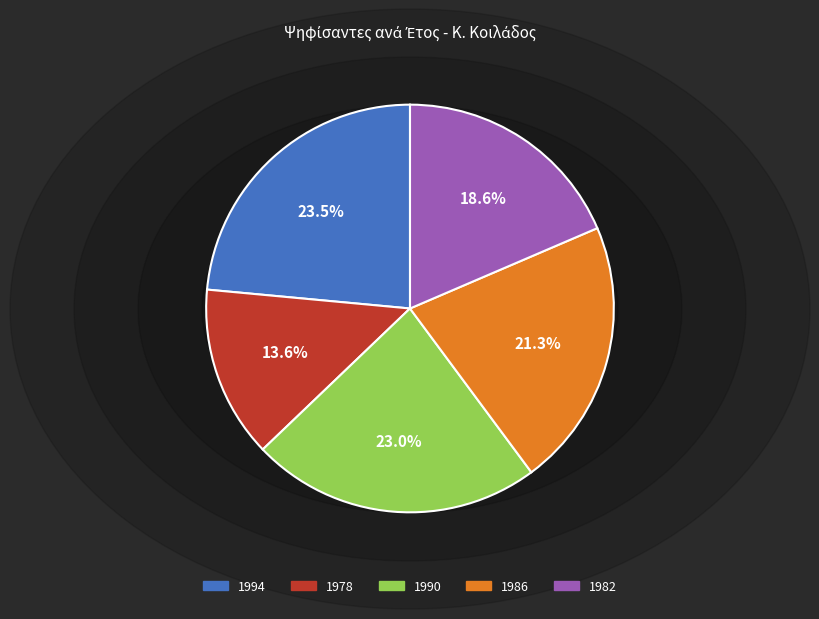

The 1982 slice represents 19% of the pie. True or false?

True